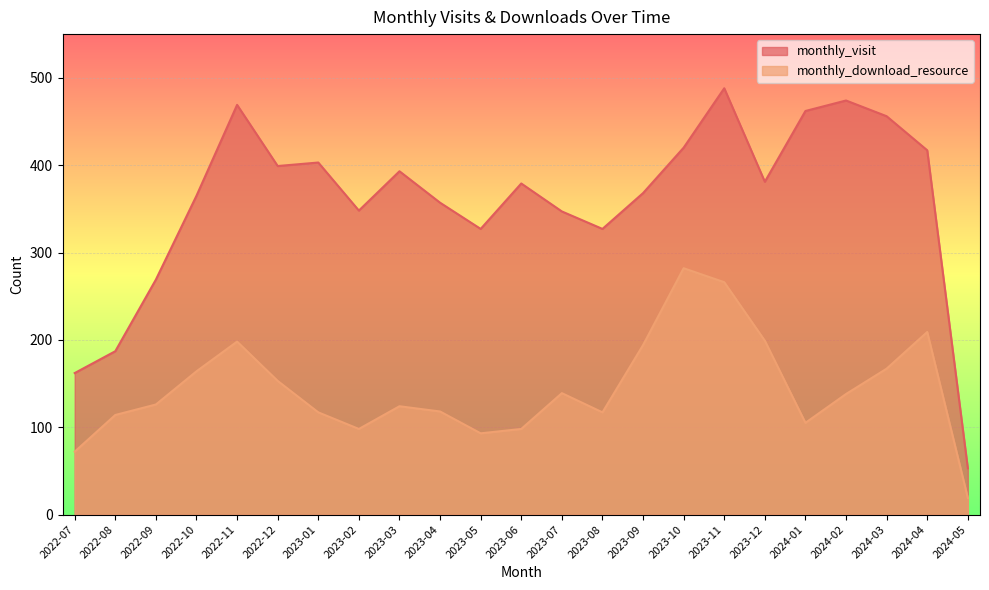

Rank the series by their maximum value, from highest to lowest.

monthly_visit, monthly_download_resource